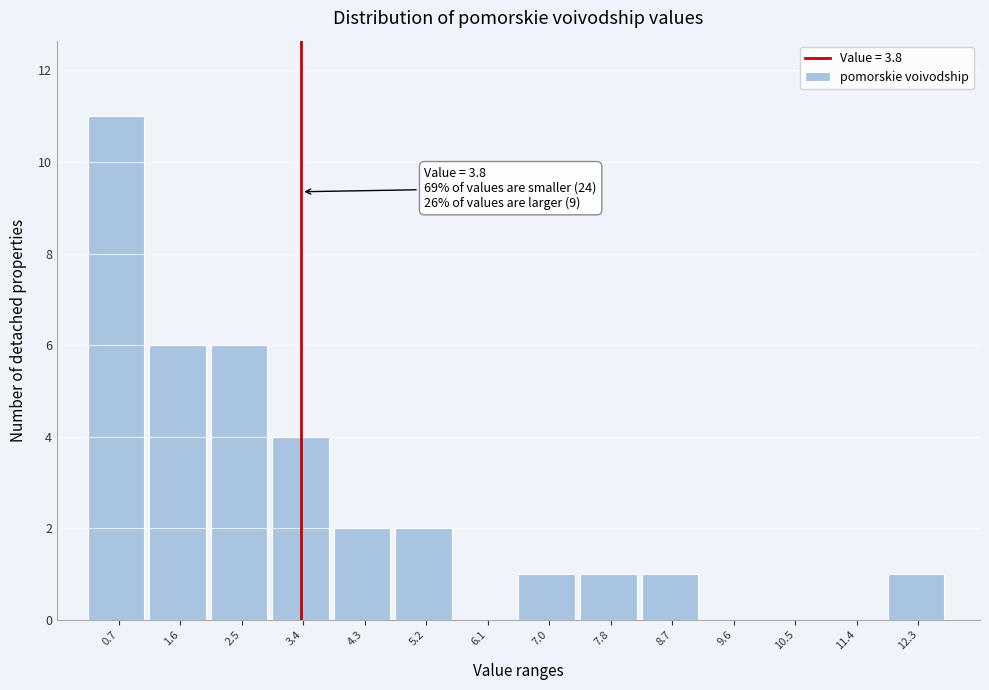

The chart shows a value of 0 at 6.1. True or false?

True